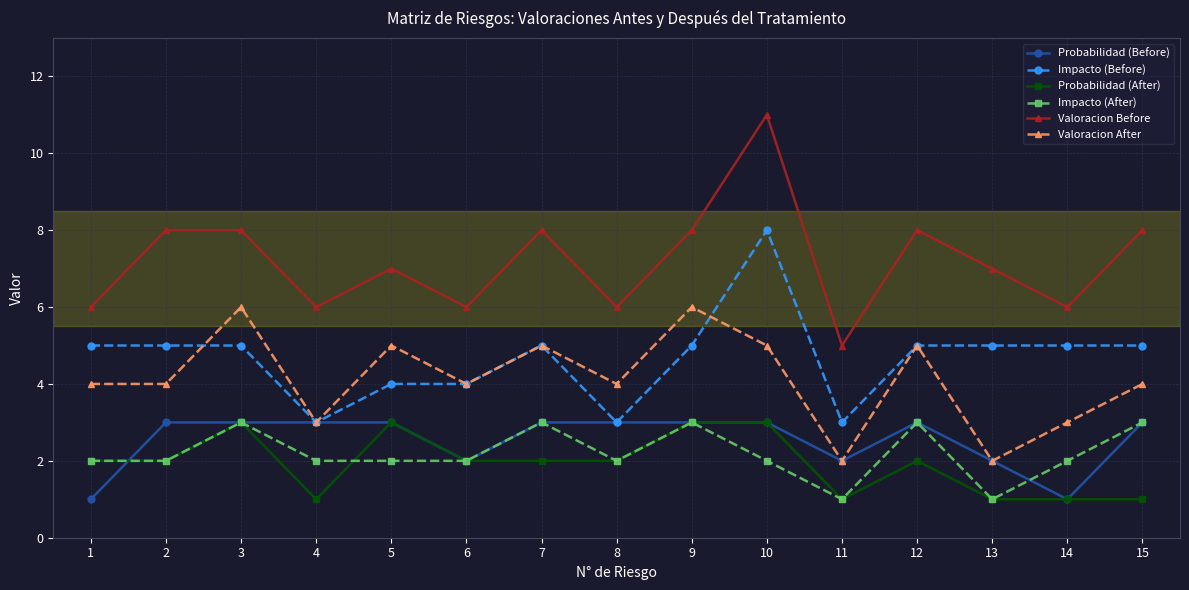

Reading right to left, what are all the values shown in this chart?

Probabilidad (Before): 3	1	2	3	2	3	3	3	3	2	3	3	3	3	1
Impacto (Before): 5	5	5	5	3	8	5	3	5	4	4	3	5	5	5
Probabilidad (After): 1	1	1	2	1	3	3	2	2	2	3	1	3	2	2
Impacto (After): 3	2	1	3	1	2	3	2	3	2	2	2	3	2	2
Valoracion Before: 8	6	7	8	5	11	8	6	8	6	7	6	8	8	6
Valoracion After: 4	3	2	5	2	5	6	4	5	4	5	3	6	4	4